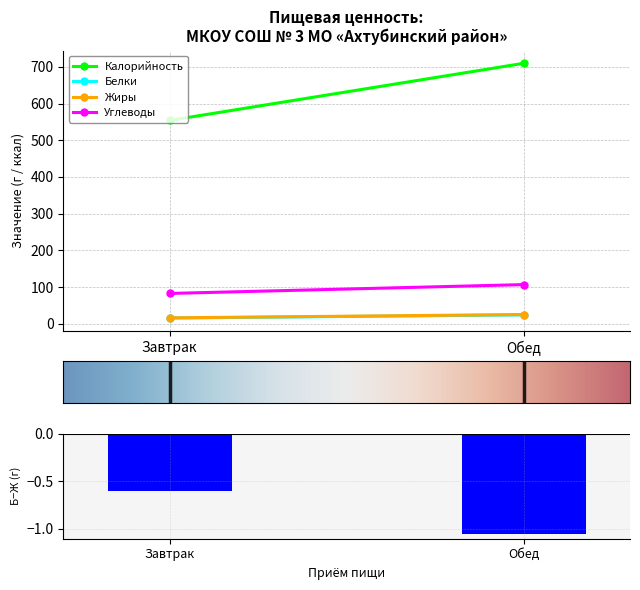

Between Обед and Завтрак, which is larger?

Завтрак